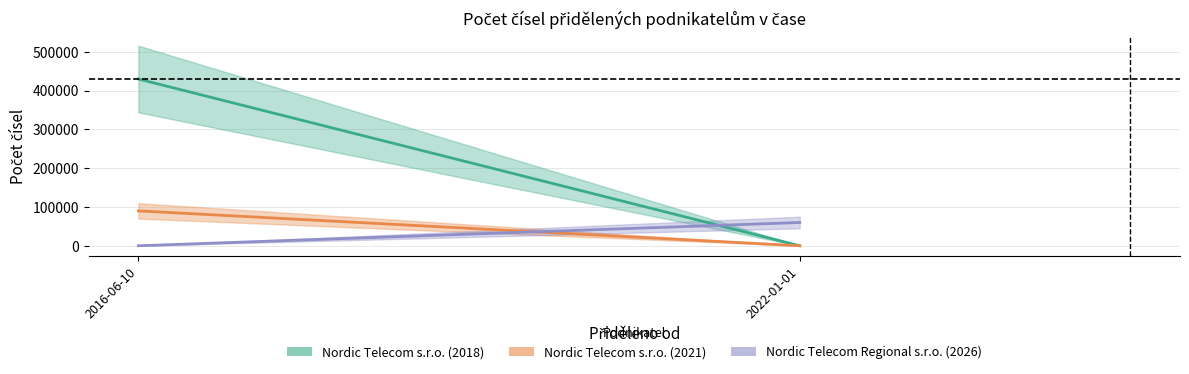

True or false: Nordic Telecom s.r.o. (2021) has a value of 0 at 2022-01-01.

True